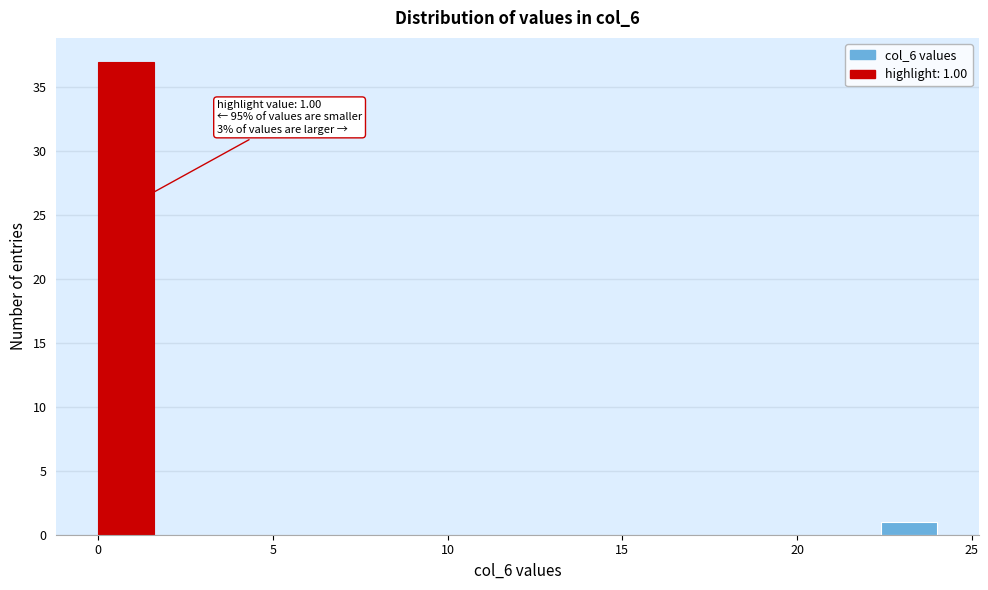

Read against the x-axis, roughly where is the centre of the tallest bar?

1.0